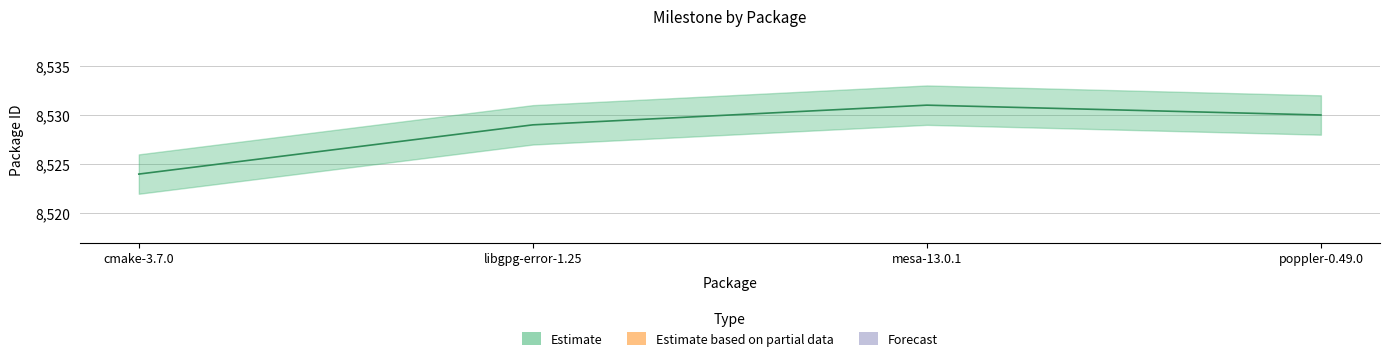

What is the label of the 1st point from the right?

poppler-0.49.0